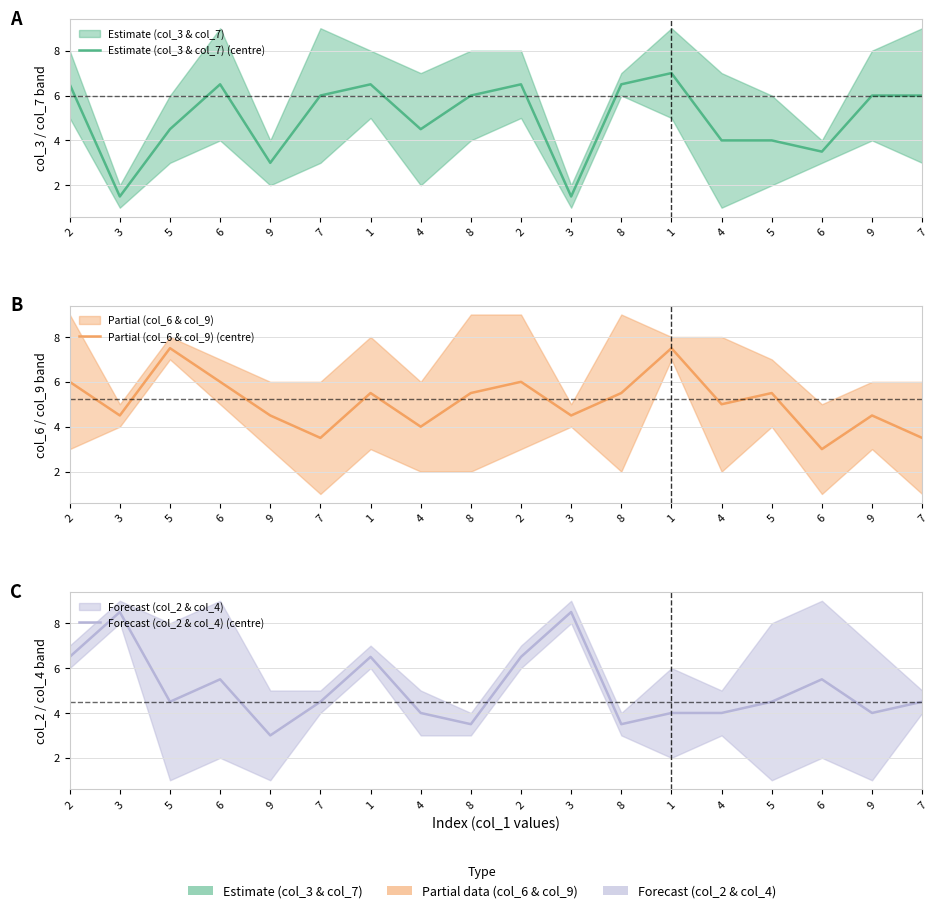

Is the value of Partial (col_6 & col_9) (centre) at 2 greater than the value of Forecast (col_2 & col_4) (centre) at 1?

No